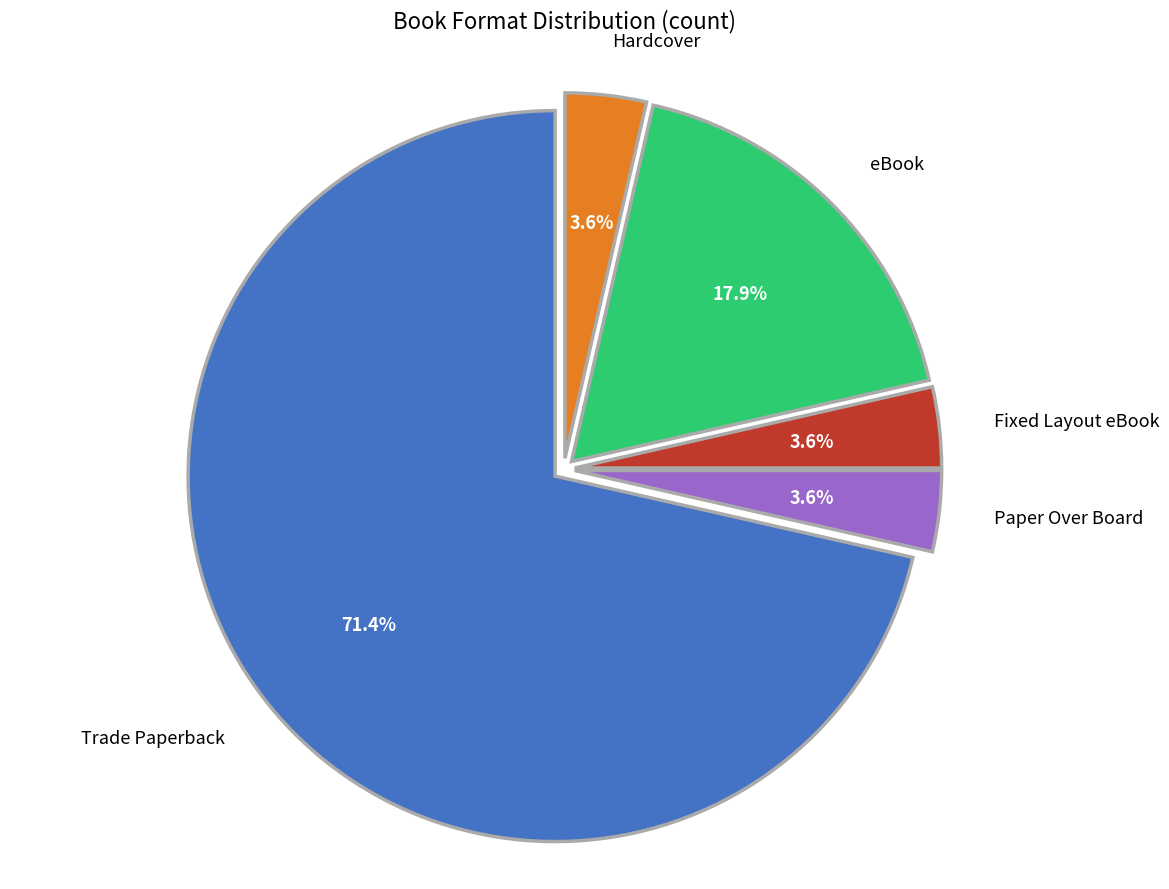

Is it true that Hardcover is 4% of the pie?

True